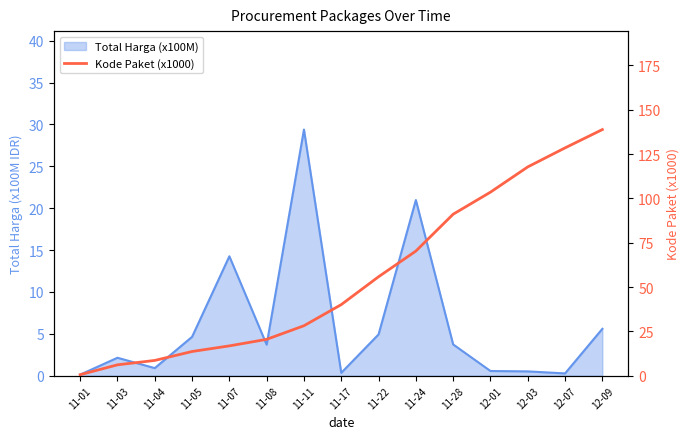

Which has a higher value, 11-08 or 11-24?

11-24